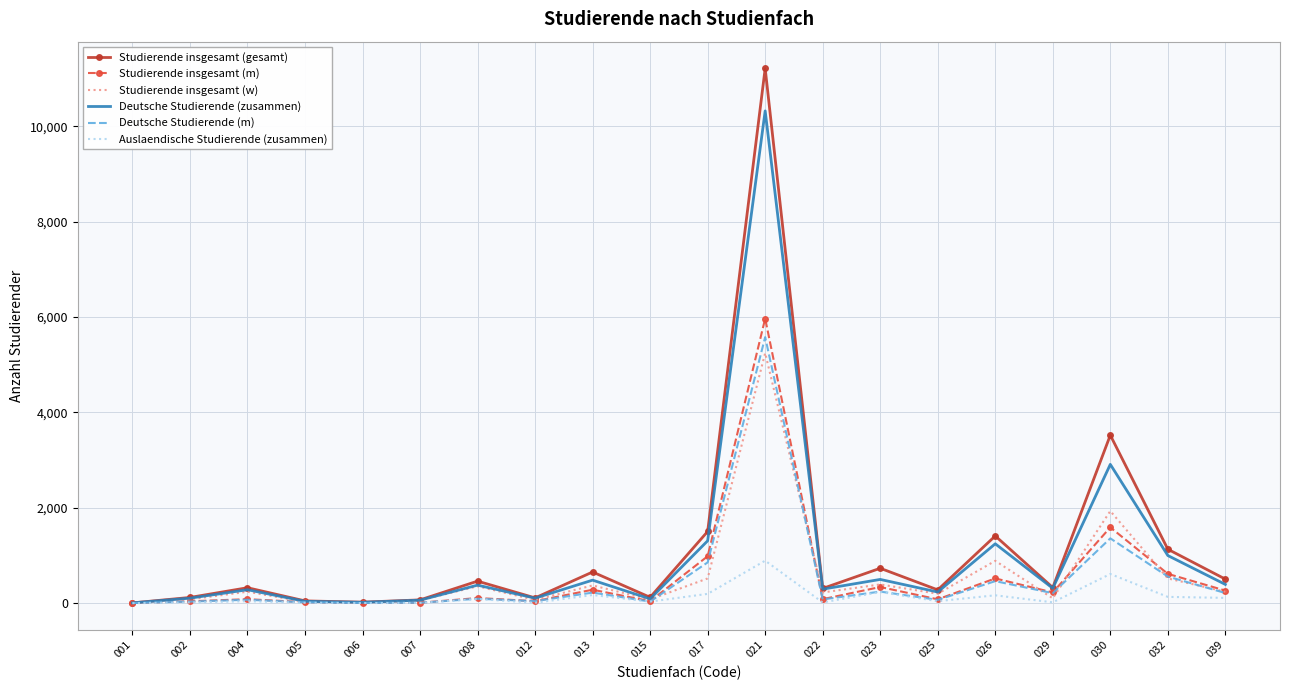

Between 021 and 029, which series saw the biggest shift?

Studierende insgesamt (gesamt)